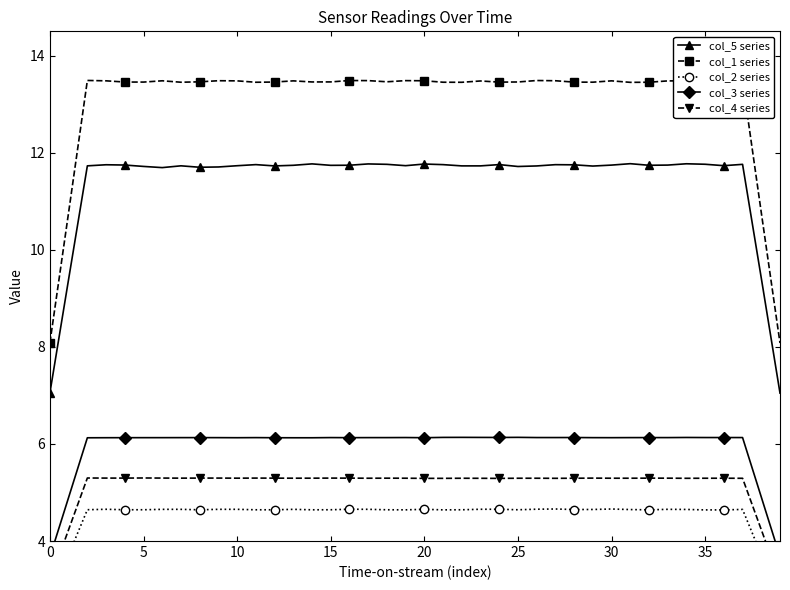

True or false: col_5 series and col_1 series cross at least once.

False